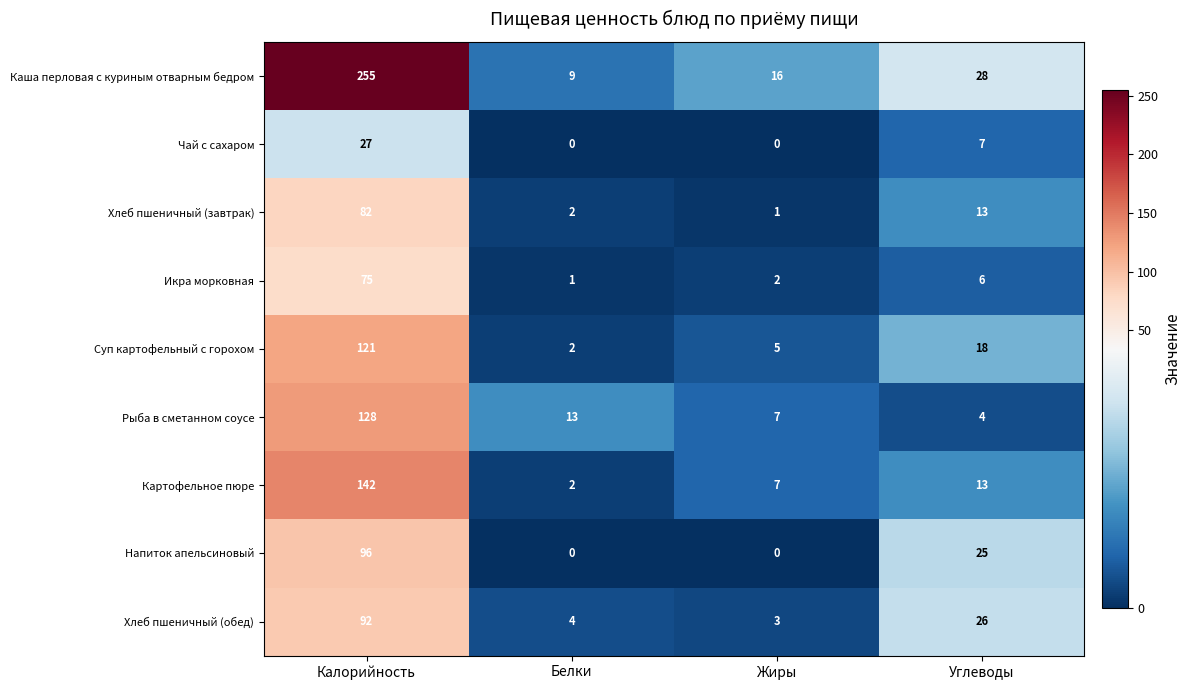

The Каша перловая с куриным отварным бедром series shows 28 at Углеводы. True or false?

True